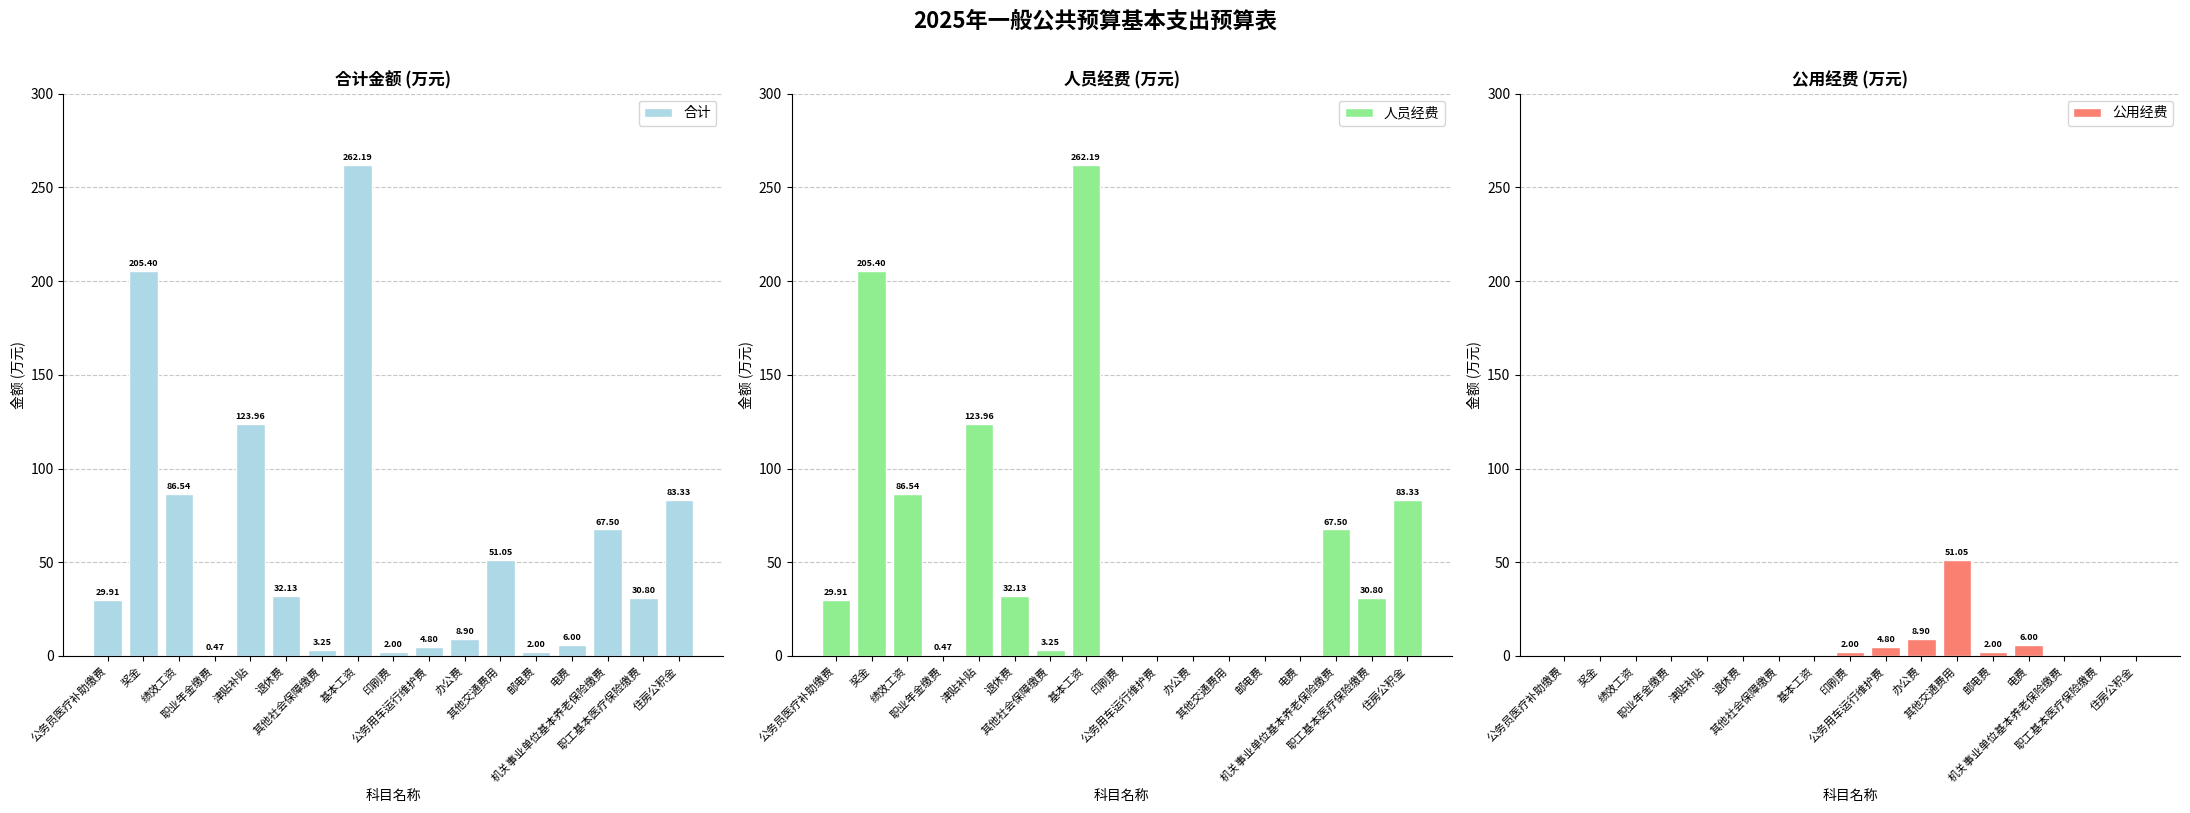

Is the value of 合计 at 邮电费 greater than the value of 公用经费 at 职工基本医疗保险缴费?

Yes